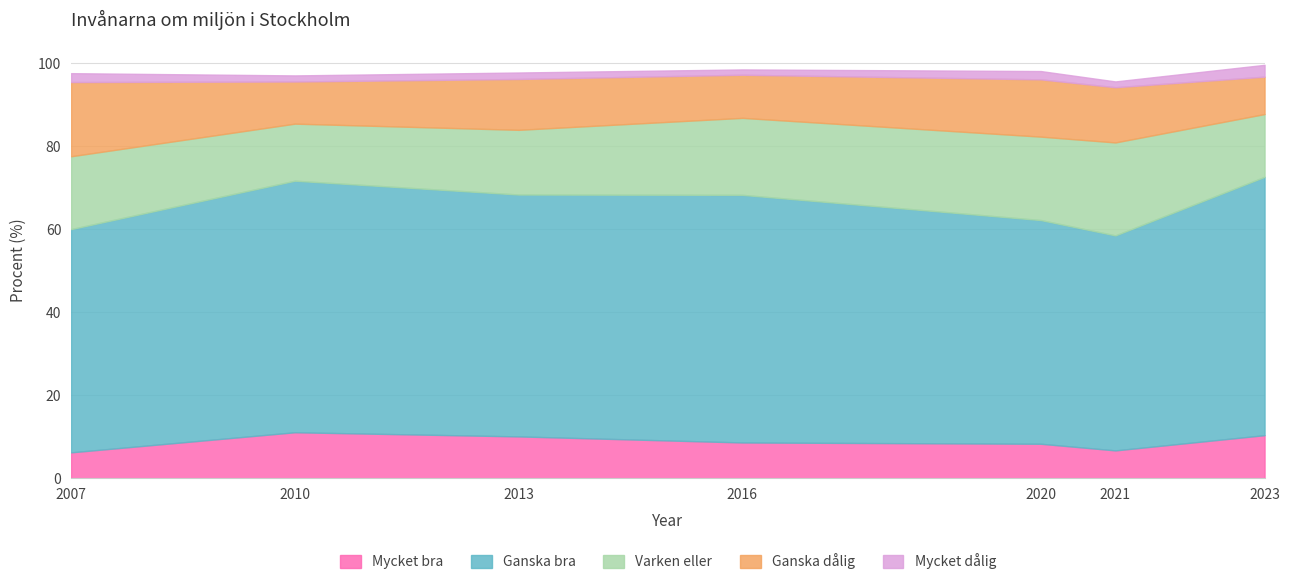

Between 2013 and 2023, which is larger?

2023